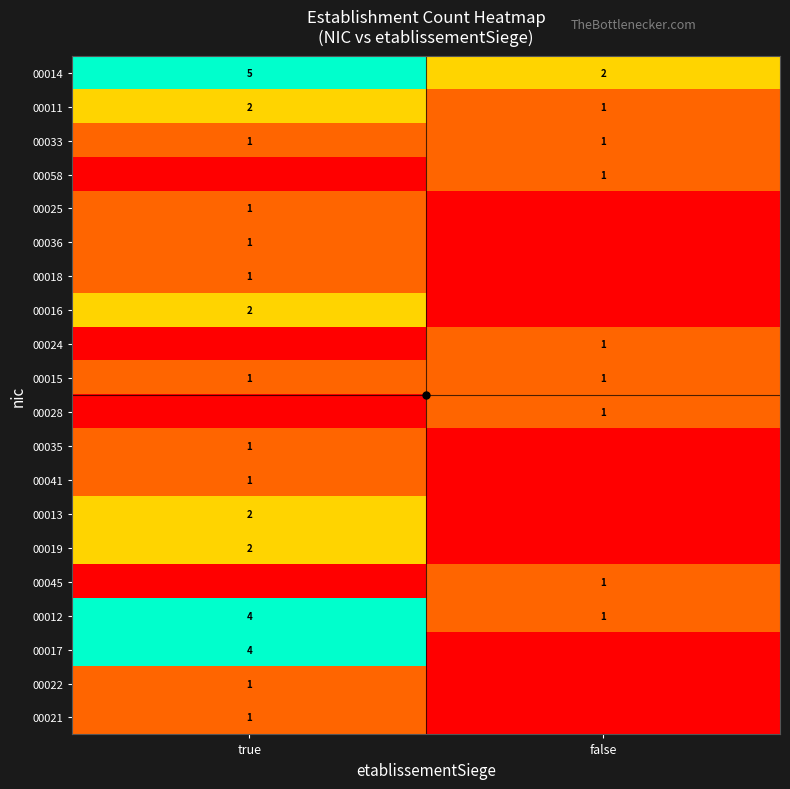

Count the 00011 values in the range 1 to 2.

2